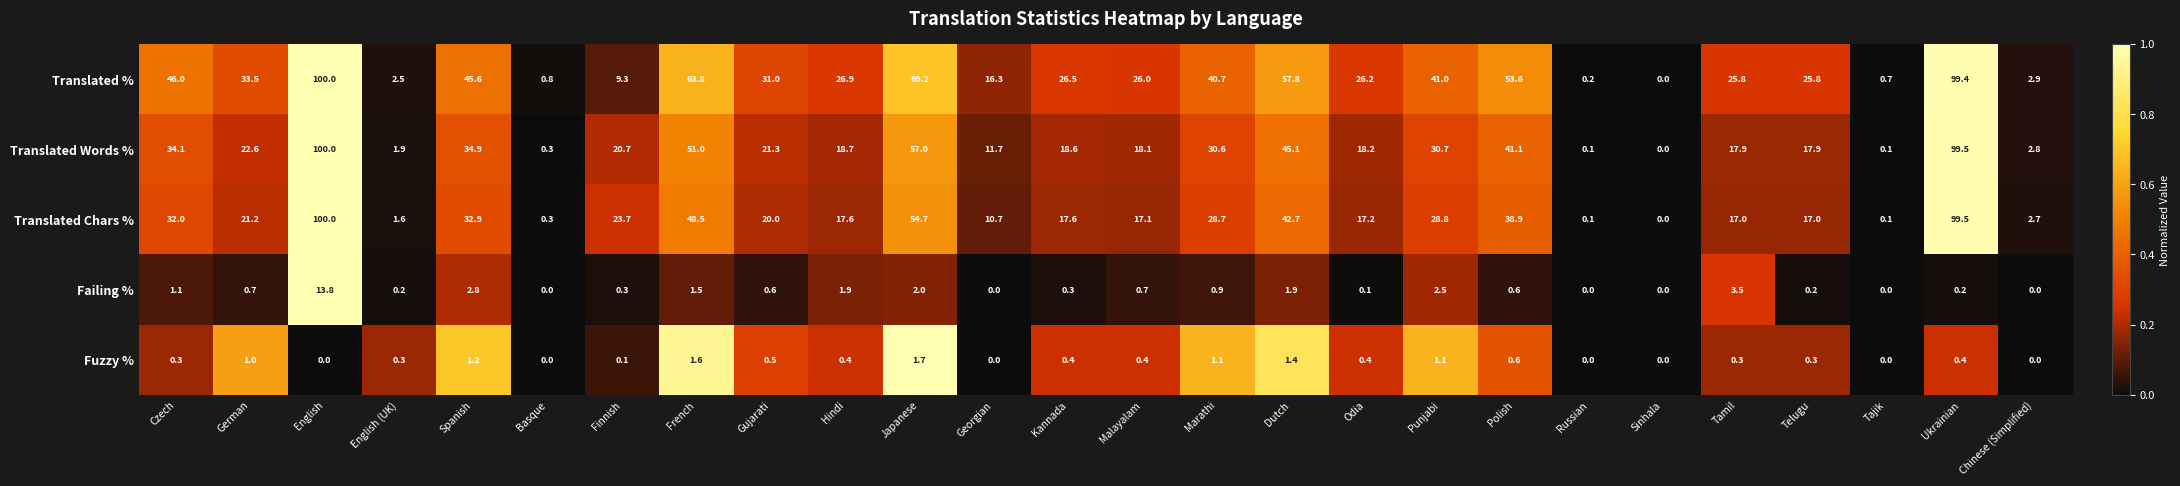

Between Japanese and Polish, which series saw the biggest shift?

Translated Words %